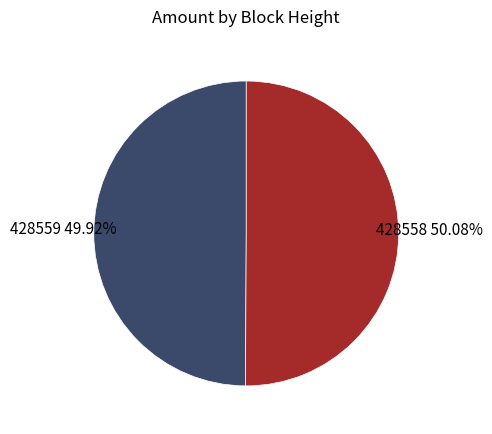

Do 428559 and 428558 together represent more than half of the pie?

Yes